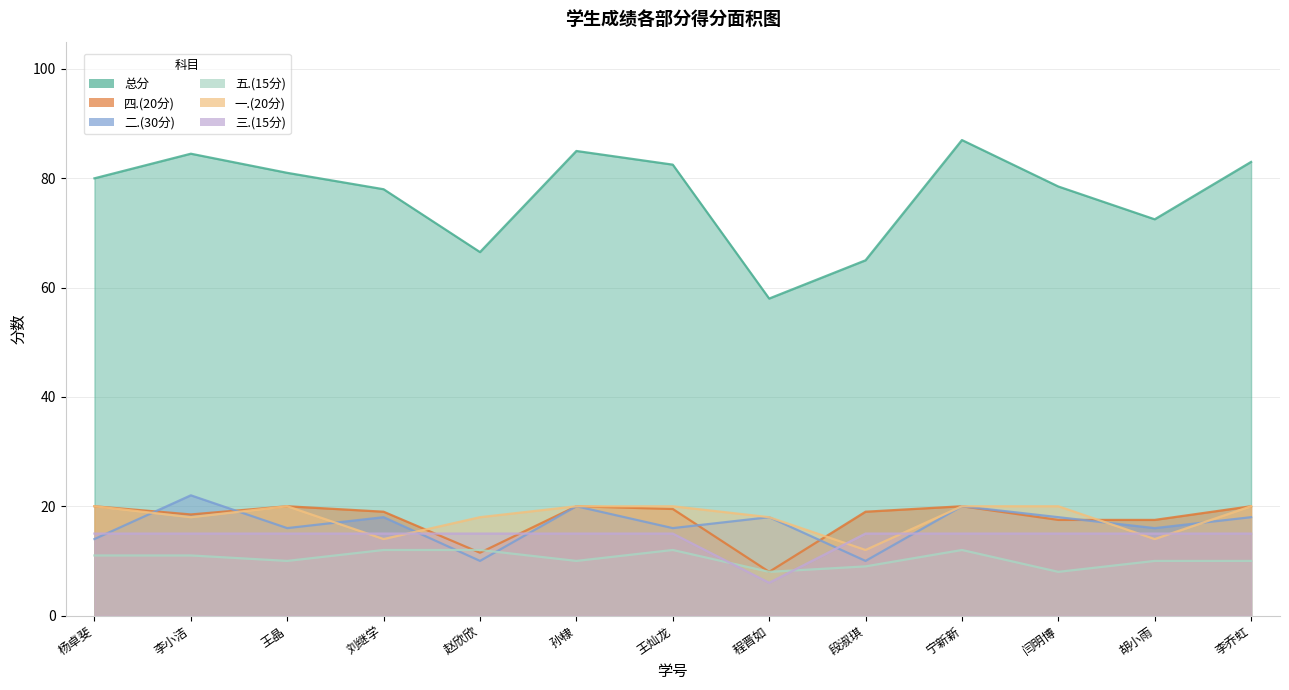

How many lines are shown in the chart?

6